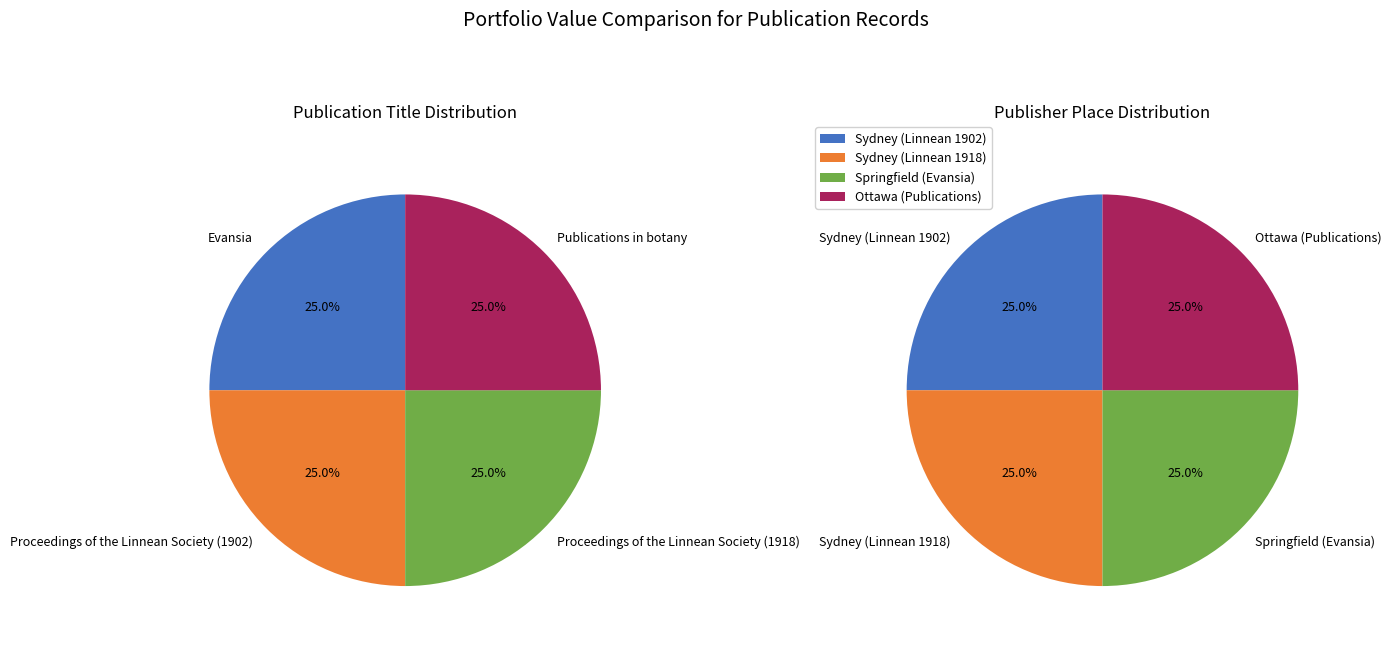

The Publications in botany slice represents 34% of the pie. True or false?

False